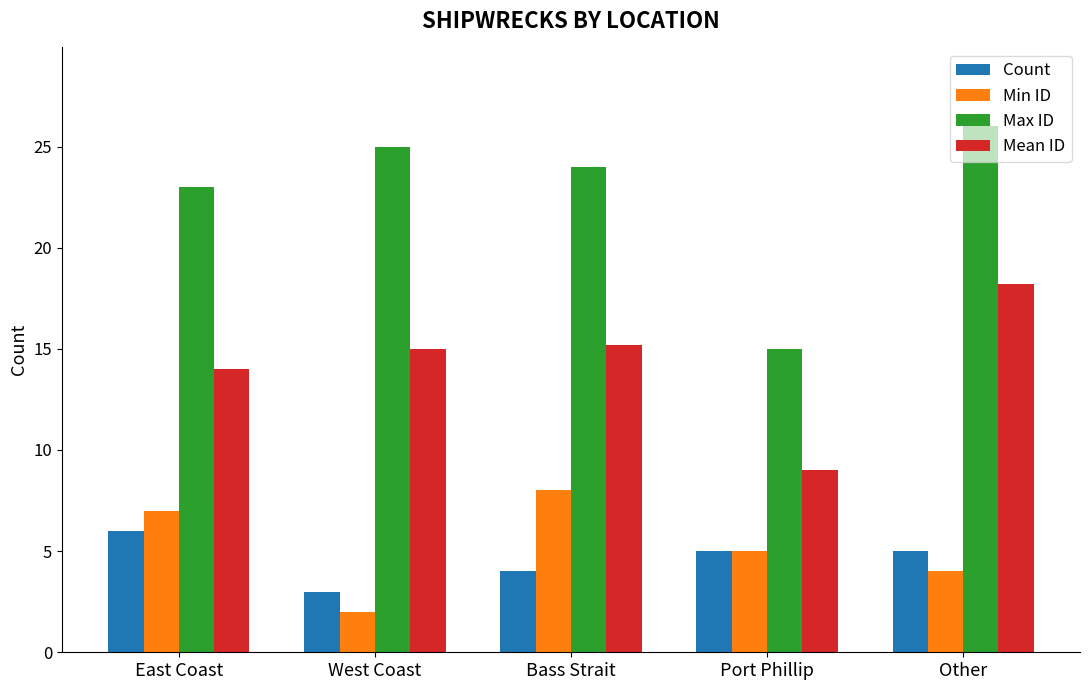

What position from the left is West Coast?

2